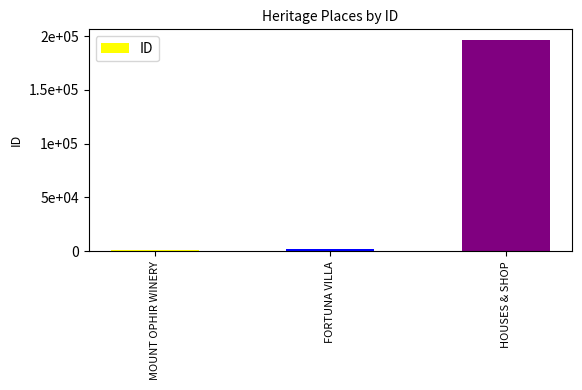

What position from the left is FORTUNA VILLA?

2